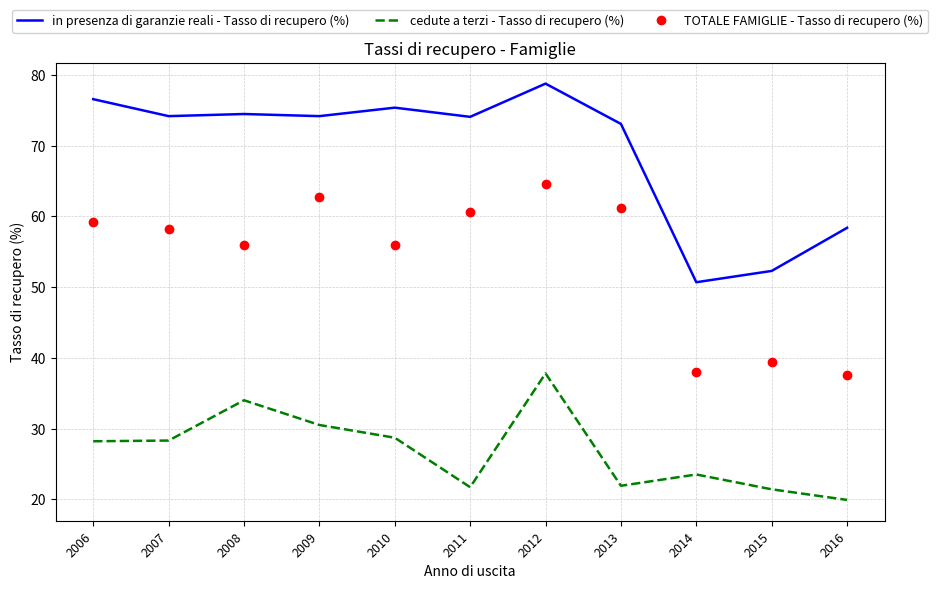

The value of TOTALE FAMIGLIE - Tasso di recupero (%) at 2009 is 62.7. True or false?

True